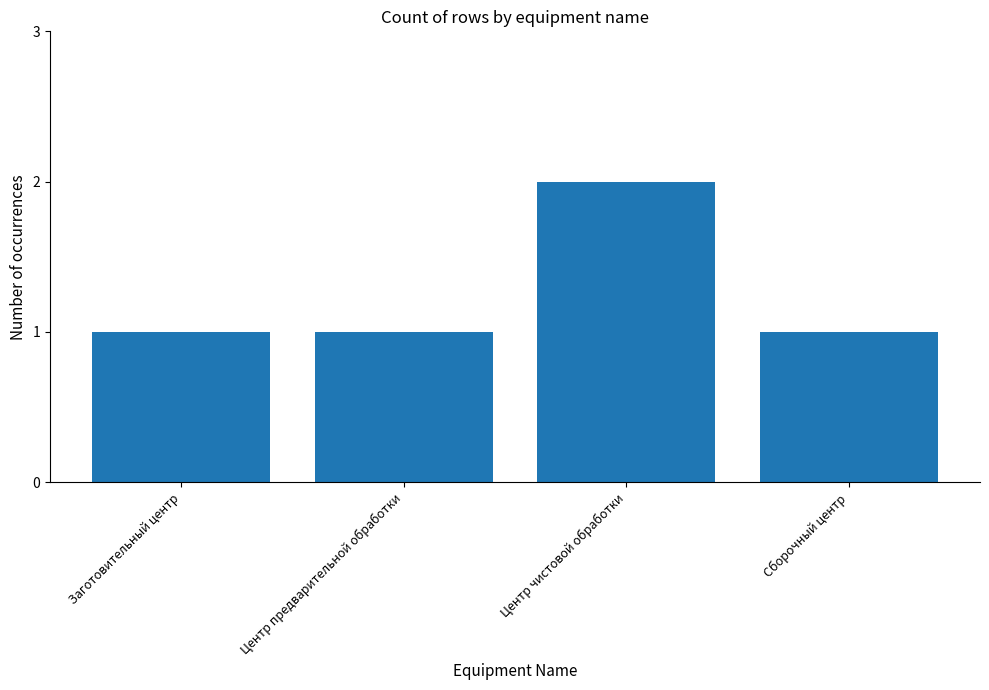

The chart shows a value of 3 at Центр чистовой обработки. True or false?

False